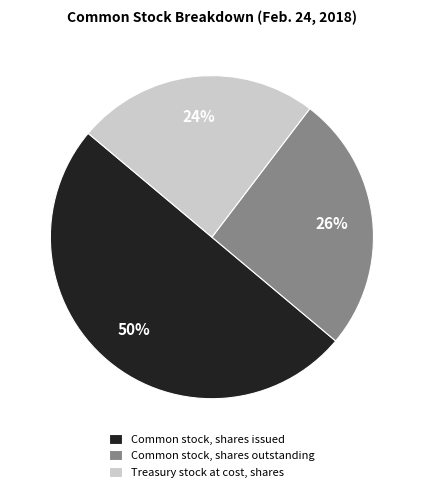

Combined, do Common stock, shares outstanding and Common stock, shares issued account for over 50%?

Yes